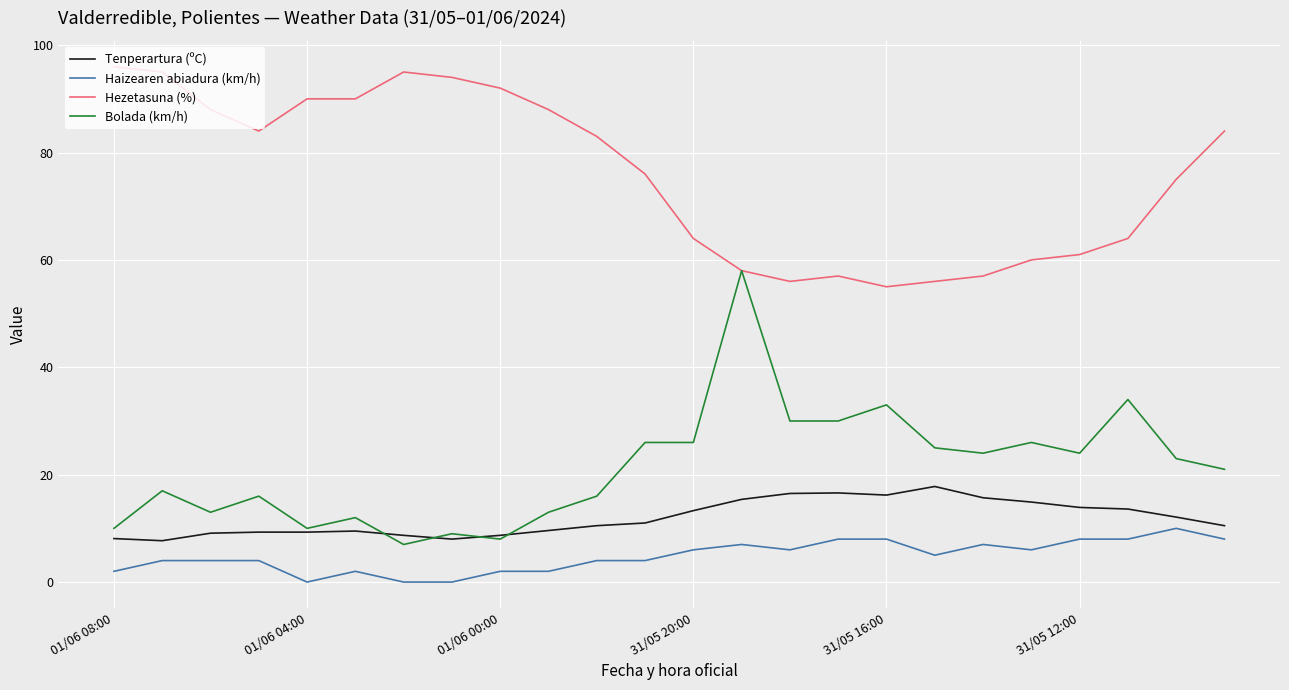

What is the highest value of the Haizearen abiadura (km/h) series?

10.0